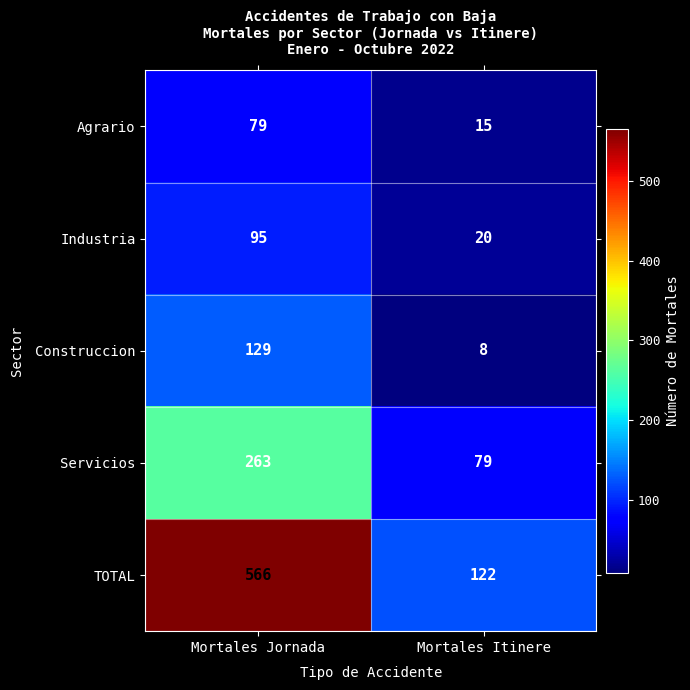

At which label is Industria closest to 57?

Mortales Itinere